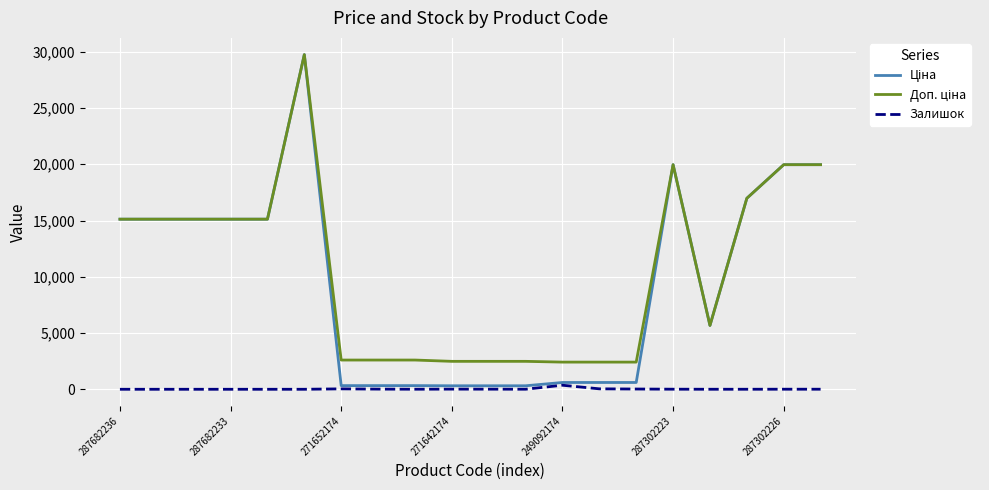

True or false: Доп. ціна and Ціна intersect in this chart.

False